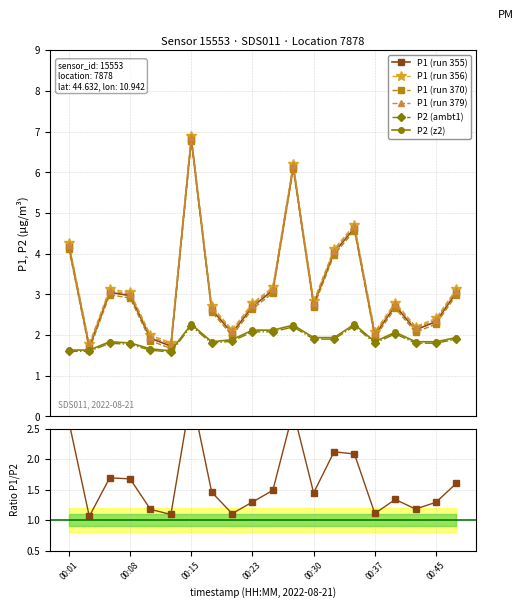

Reading right to left, what are all the values shown in this chart?

P1: 3.0	2.3	2.1	2.7	2.0	4.6	4.0	2.8	6.1	3.1	2.7	2.0	2.6	6.8	1.7	1.9	3.0	3.0	1.7	4.2
P2: 1.9	1.8	1.8	2.0	1.8	2.2	1.9	1.9	2.2	2.1	2.1	1.9	1.8	2.2	1.6	1.6	1.8	1.8	1.6	1.6